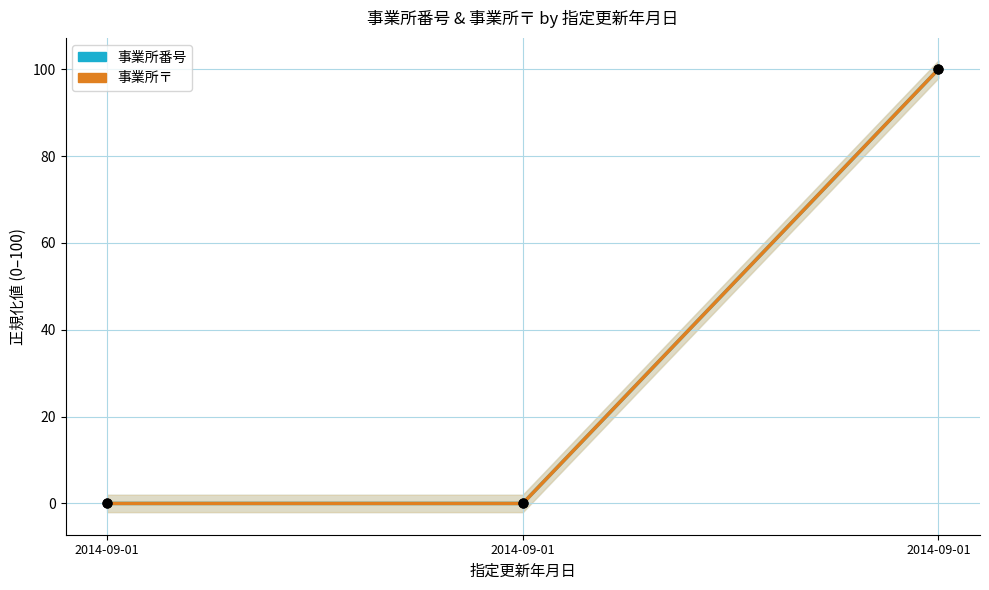

Which series has the largest Y range (max minus min)?

事業所番号